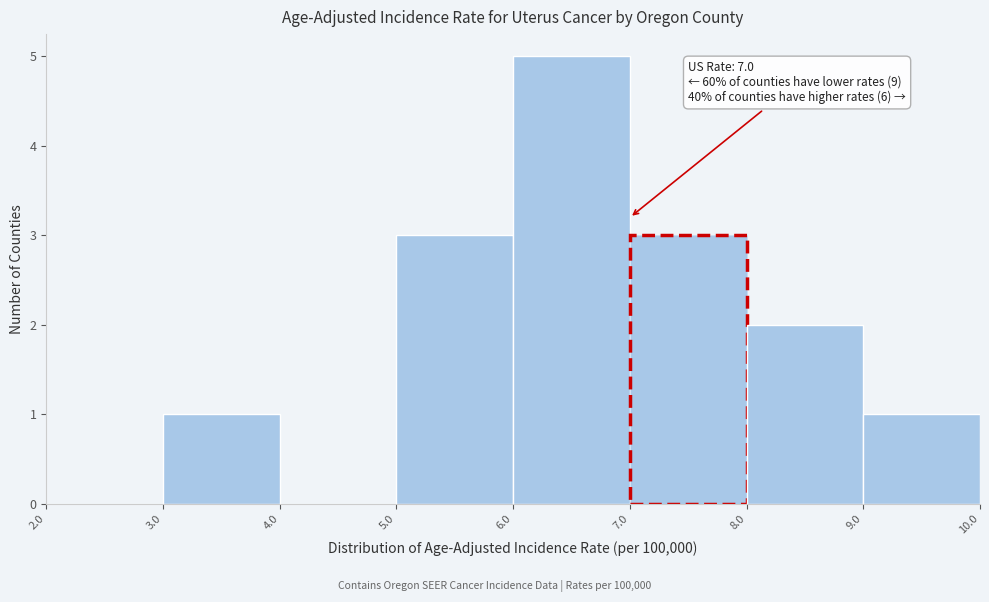

Which range on the x-axis has the tallest bar?

6.0 to 7.0